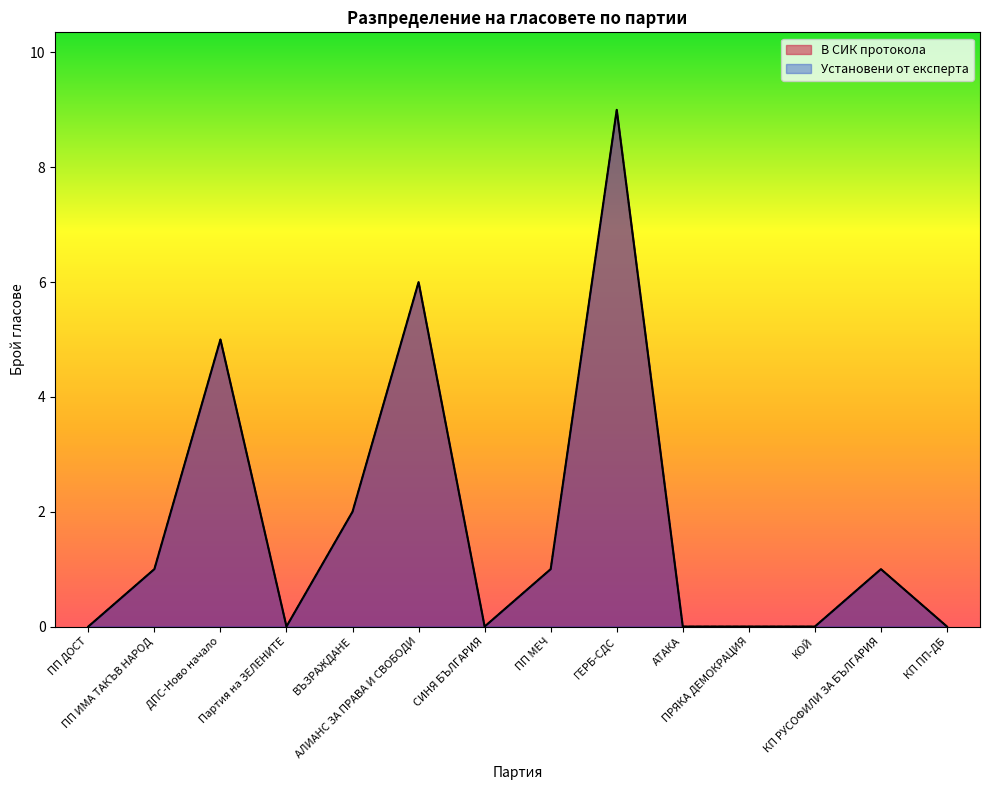

Reading left to right, what are all the values shown in this chart?

Установени от експерта: ПП ДОСТ=0	ПП ИМА ТАКЪВ НАРОД=1	ДПС-Ново начало=5	Партия на ЗЕЛЕНИТЕ=0	ВЪЗРАЖДАНЕ=2	АЛИАНС ЗА ПРАВА И СВОБОДИ=6	СИНЯ БЪЛГАРИЯ=0	ПП МЕЧ=1	ГЕРБ-СДС=9	АТАКА=0	ПРЯКА ДЕМОКРАЦИЯ=0	КОЙ=0	КП РУСОФИЛИ ЗА БЪЛГАРИЯ=1	КП ПП-ДБ=0
В СИК протокола: ПП ДОСТ=0	ПП ИМА ТАКЪВ НАРОД=1	ДПС-Ново начало=5	Партия на ЗЕЛЕНИТЕ=0	ВЪЗРАЖДАНЕ=2	АЛИАНС ЗА ПРАВА И СВОБОДИ=6	СИНЯ БЪЛГАРИЯ=0	ПП МЕЧ=1	ГЕРБ-СДС=9	АТАКА=0	ПРЯКА ДЕМОКРАЦИЯ=0	КОЙ=0	КП РУСОФИЛИ ЗА БЪЛГАРИЯ=1	КП ПП-ДБ=0